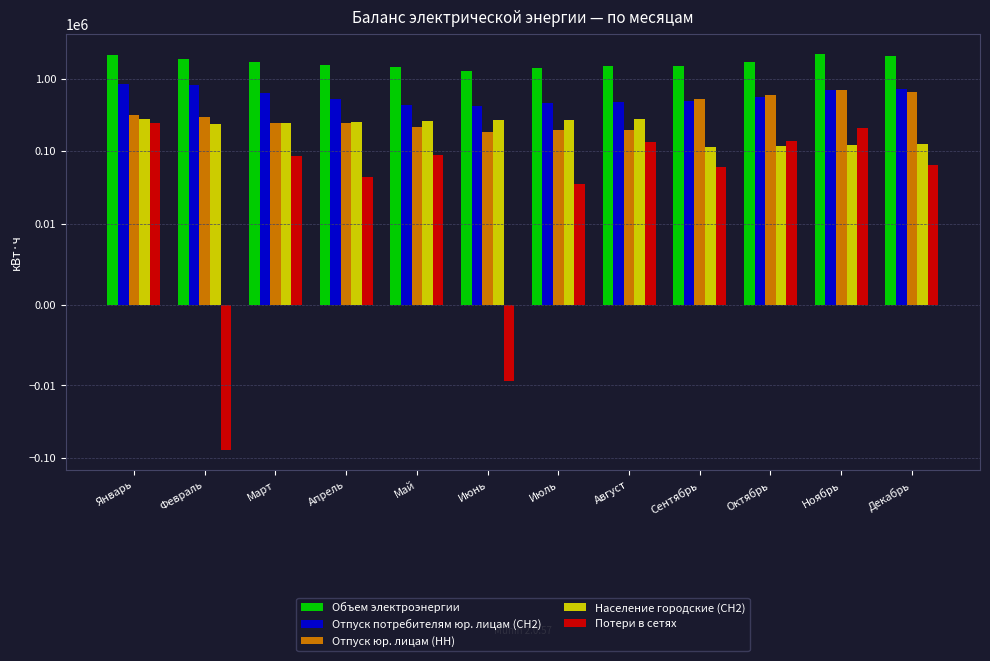

What is the value of the Потери в сетях bar at the 11th from the left?

209748